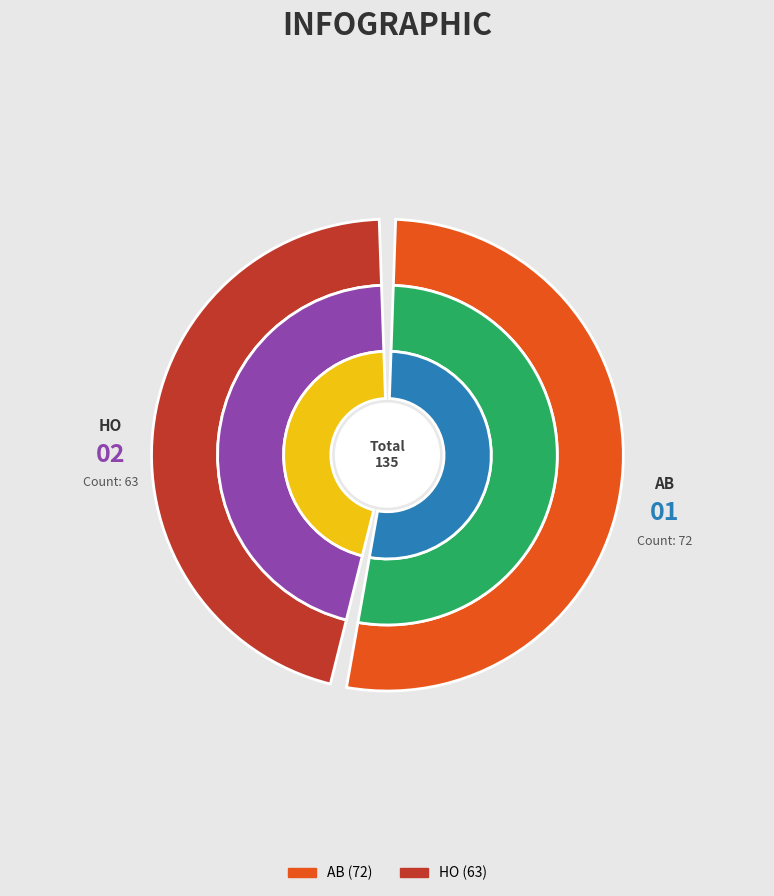

Is it true that HO is 47% of the pie?

True